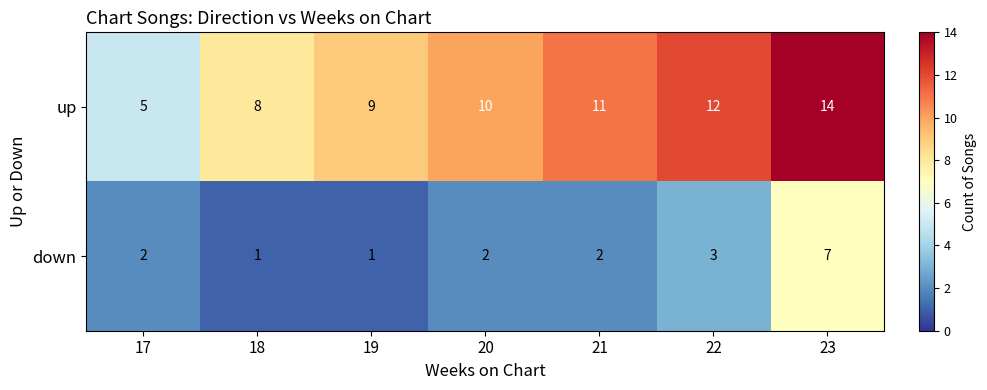

What is the total value across all series at 20?

12